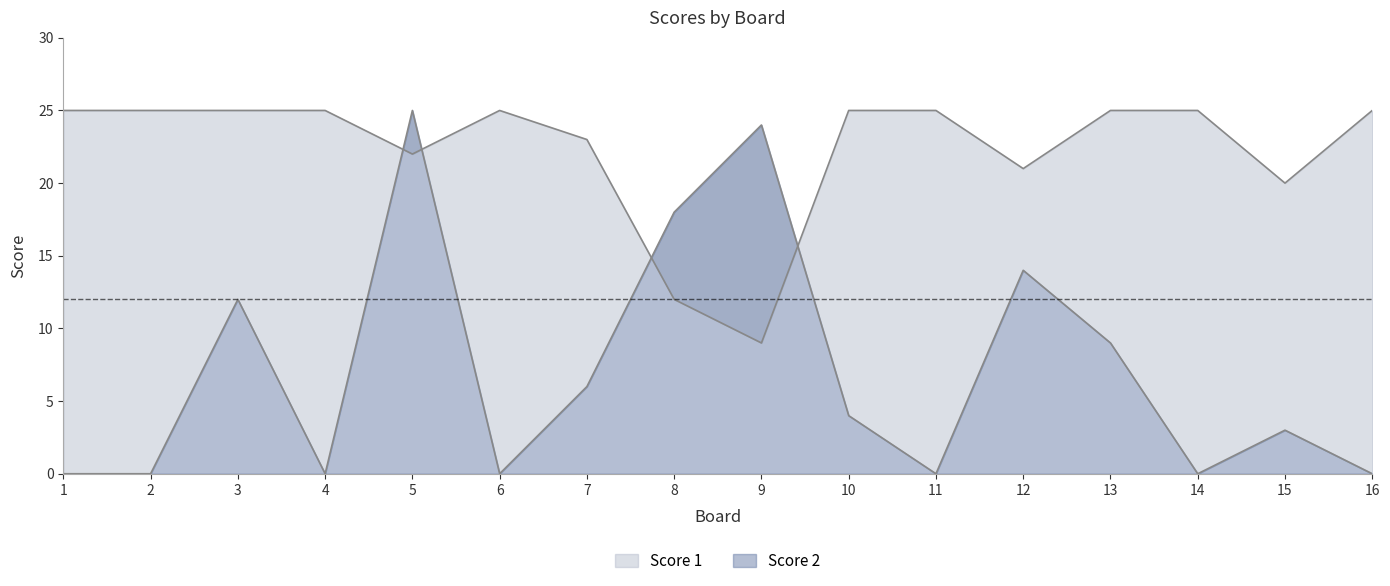

True or false: Score 2 and Score 1 intersect in this chart.

True